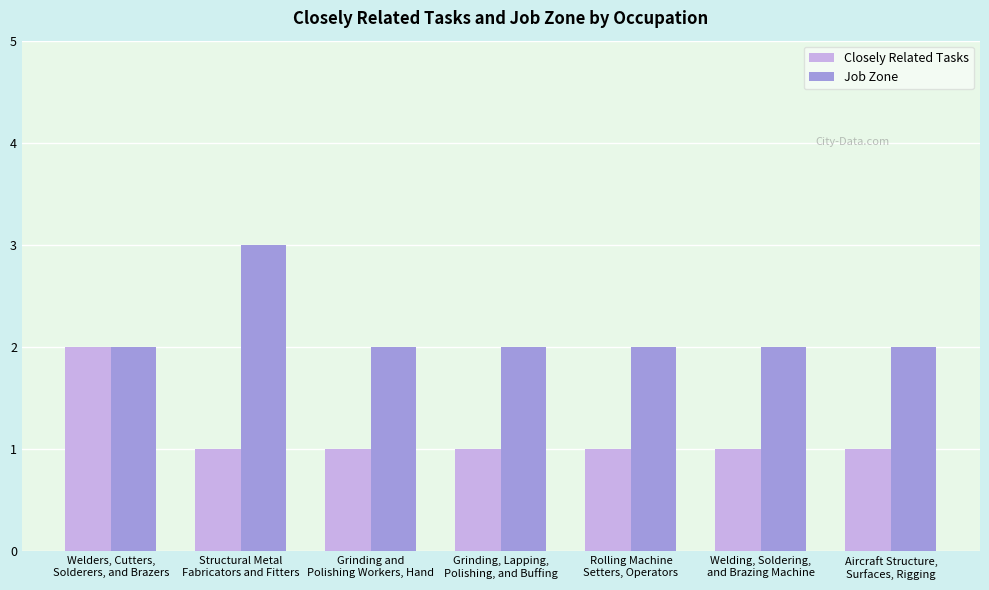

What is the highest value of the Job Zone series?

3